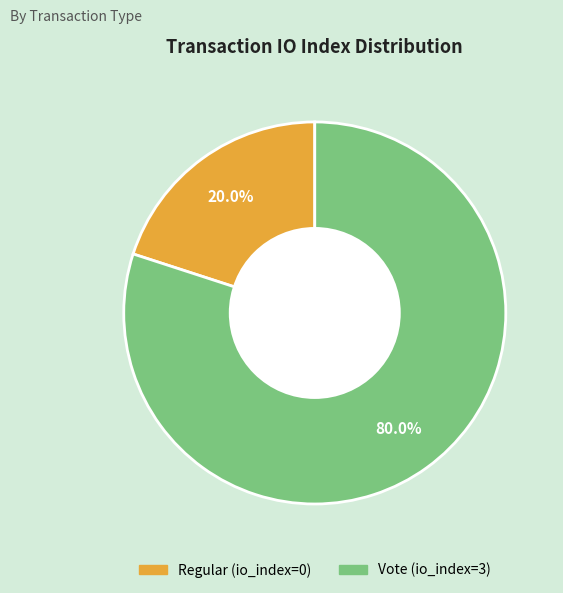

What is the ratio of the value at Vote to the value at Regular?

4.0